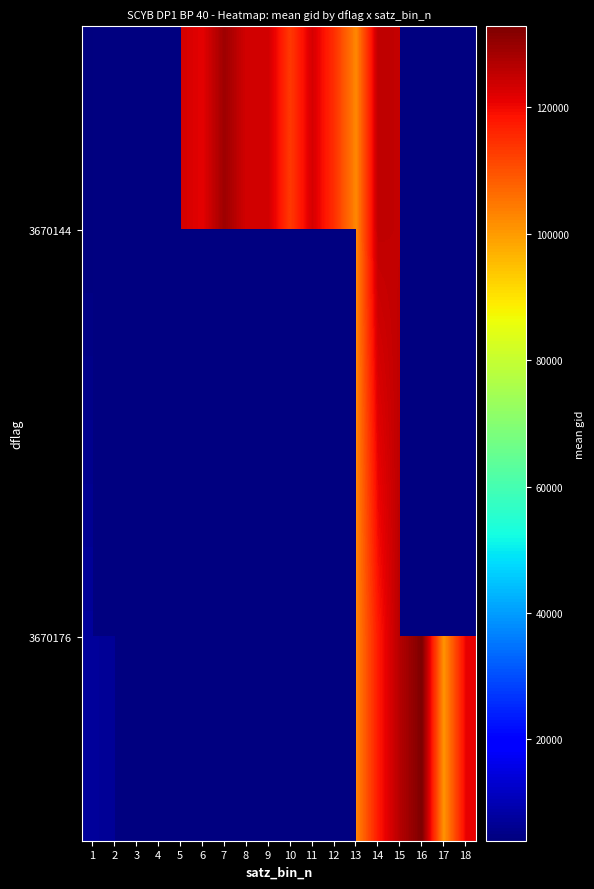

The value of 3670176 at 13 is 102751.0. True or false?

True